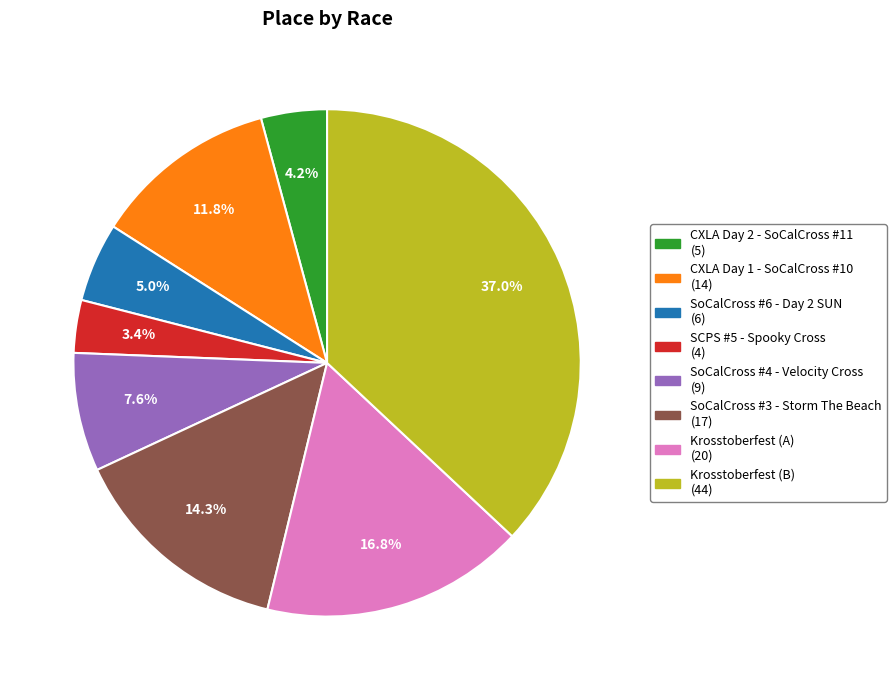

Which category has the smallest portion of the pie?

SCPS #5 - Spooky Cross